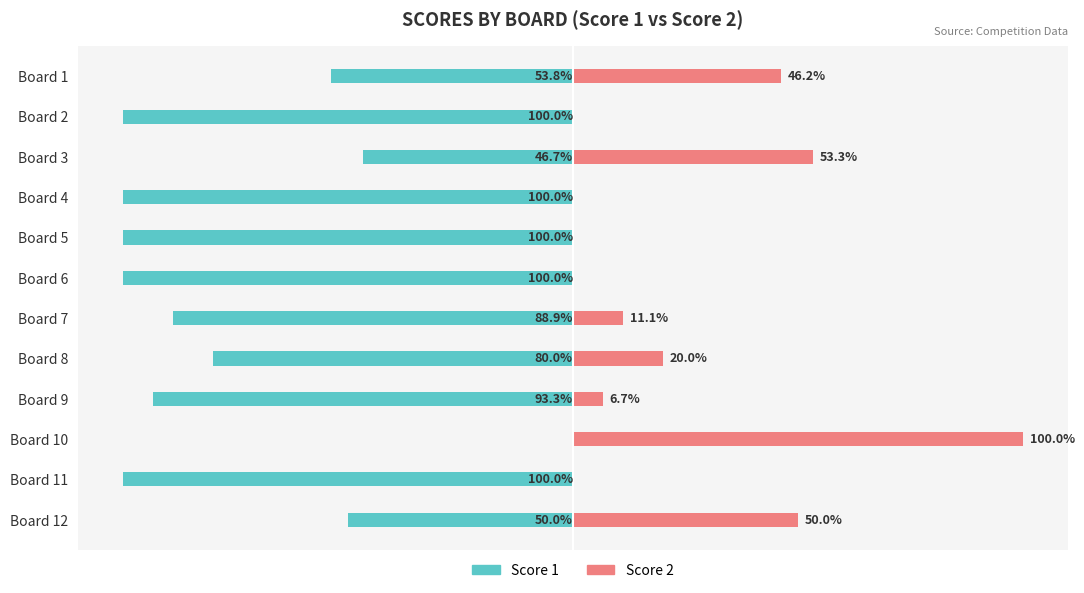

Reading left to right, list all the values displayed in this chart.

Score 1: -53.8	-100.0	-46.7	-100.0	-100.0	-100.0	-88.9	-80.0	-93.3	0.0	-100.0	-50.0
Score 2: 46.2	0.0	53.3	0.0	0.0	0.0	11.1	20.0	6.7	100.0	0.0	50.0